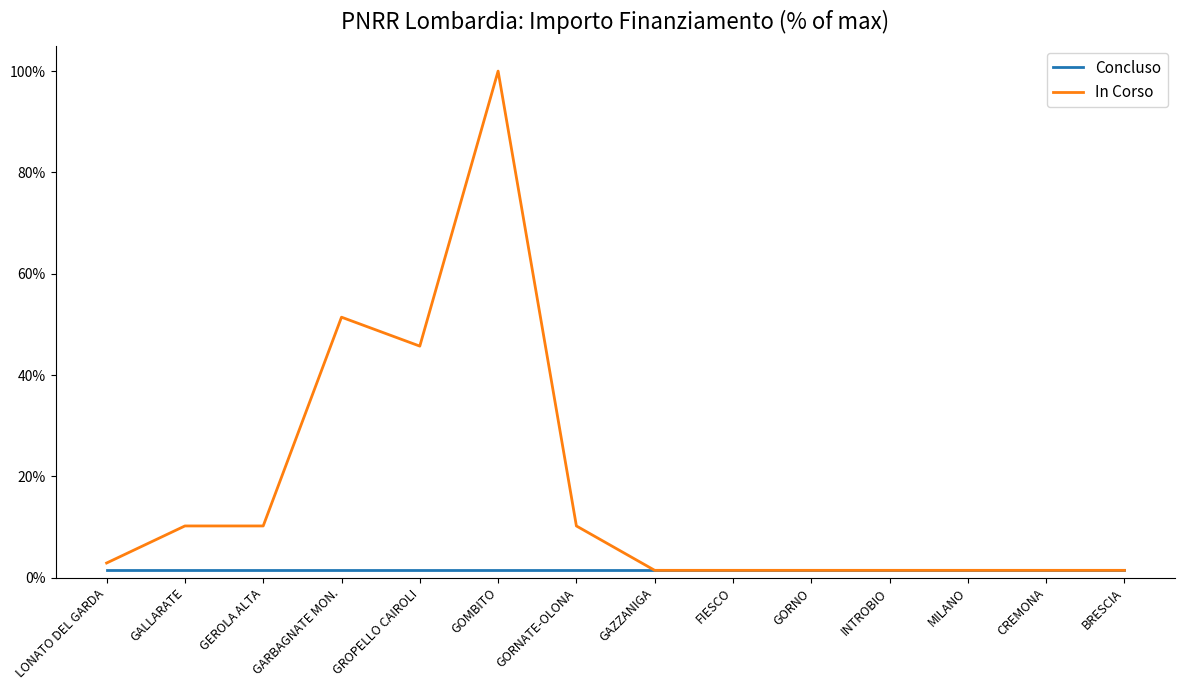

Is the value of Concluso at GEROLA ALTA greater than the value of In Corso at BRESCIA?

No